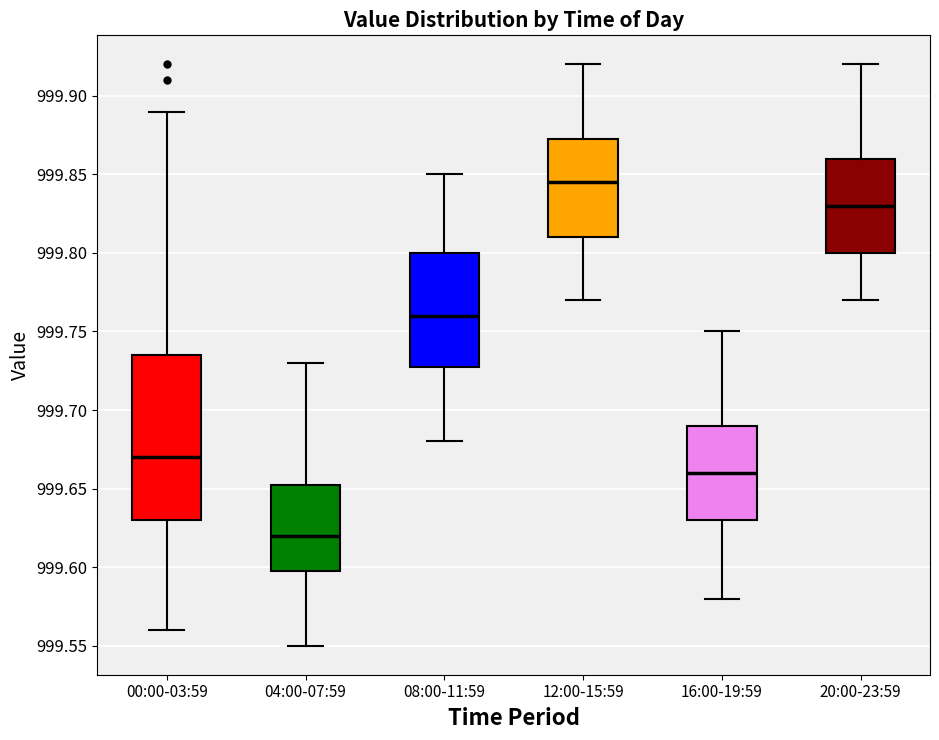

Which box has the lowest median line?

04:00-07:59